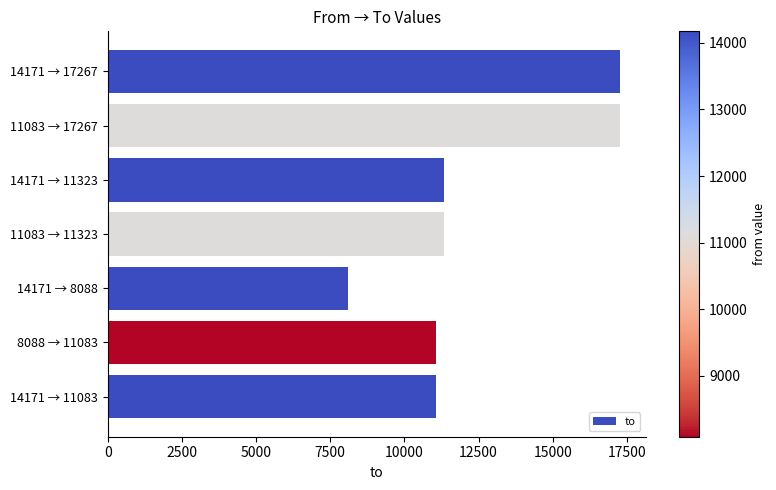

How many values are below 11323?

3